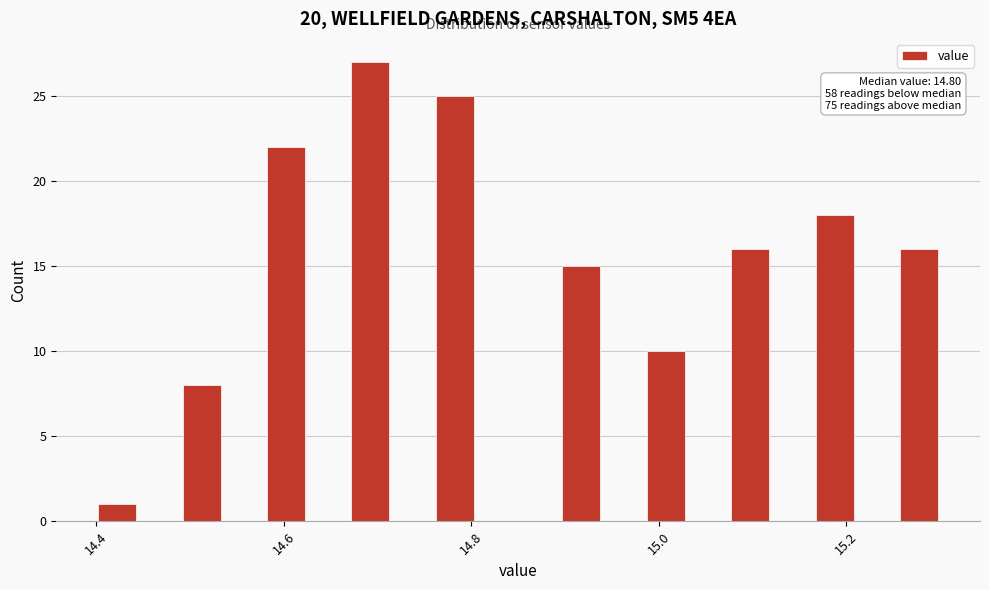

Read against the x-axis, roughly where is the centre of the tallest bar?

14.70